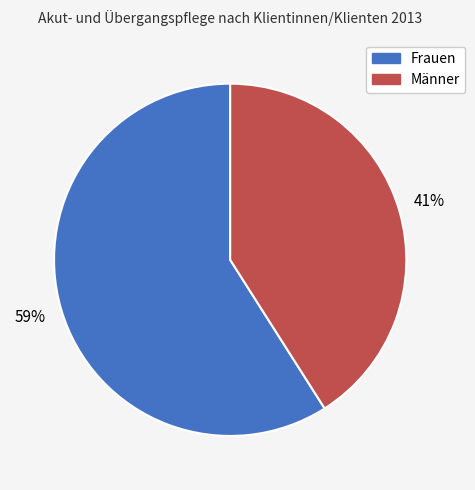

Does any single category account for the majority?

Yes